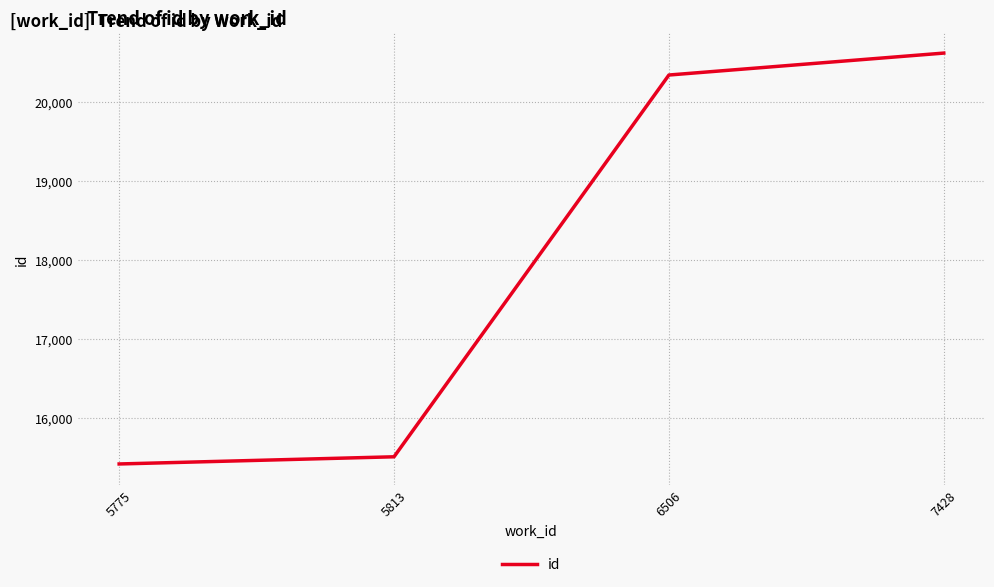

Approximately how many times larger is the value at 5775 compared to 5813?

1.0